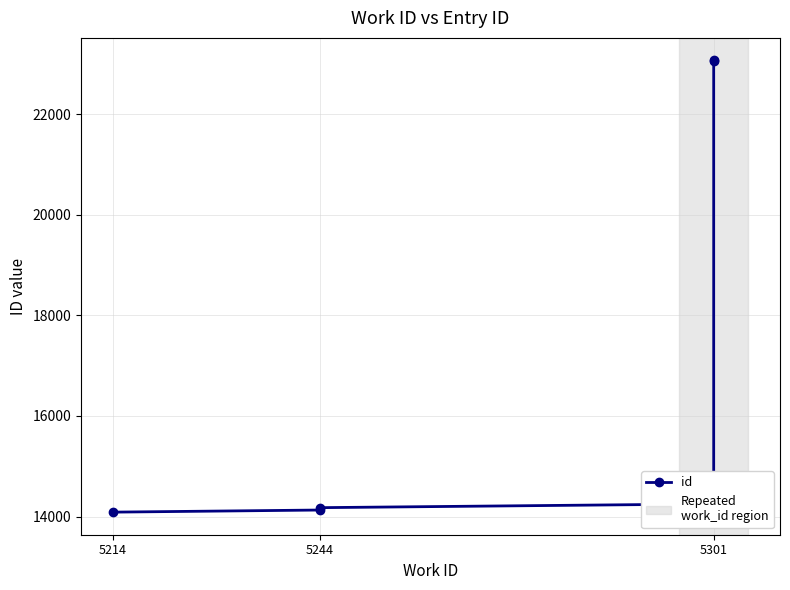

At which category does the chart reach its minimum across all series?

5214